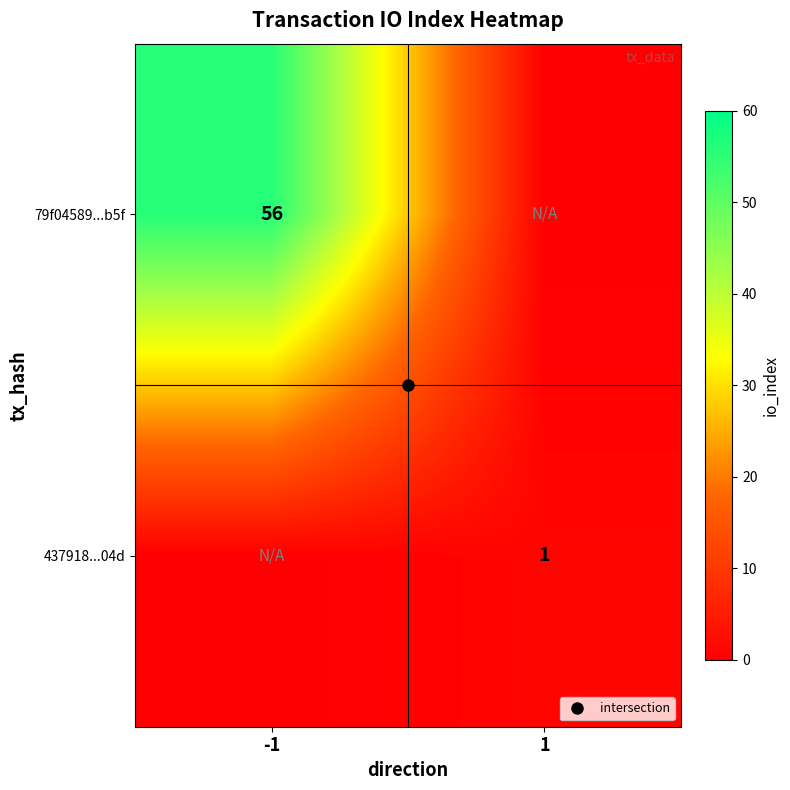

At which category is the sum across all series the highest?

-1